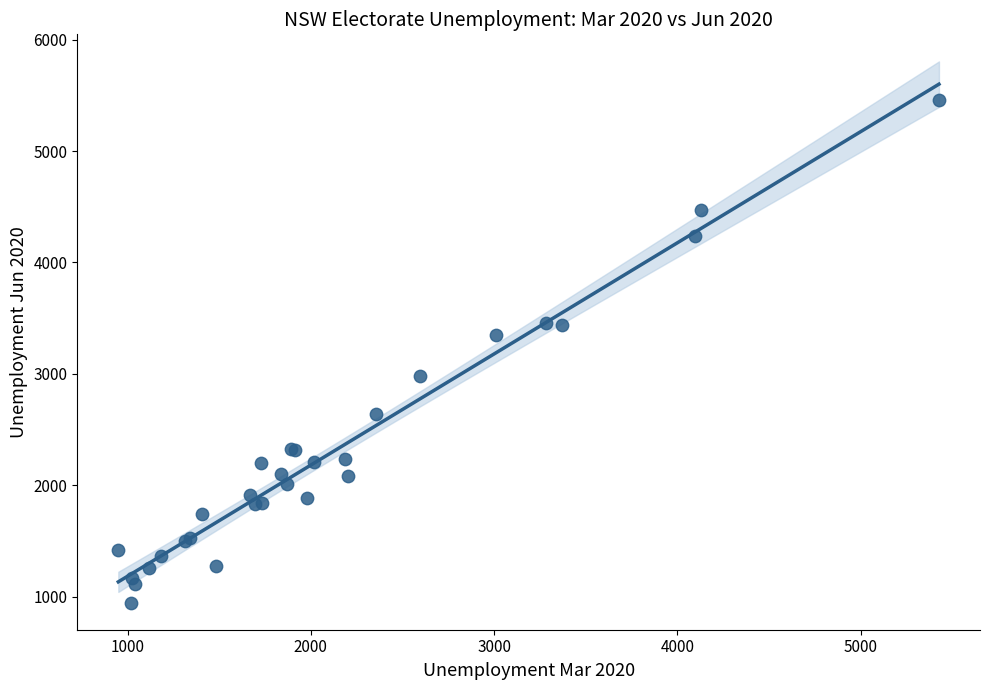

What Y value in the scatter plot is closest to 3203?

3346.7